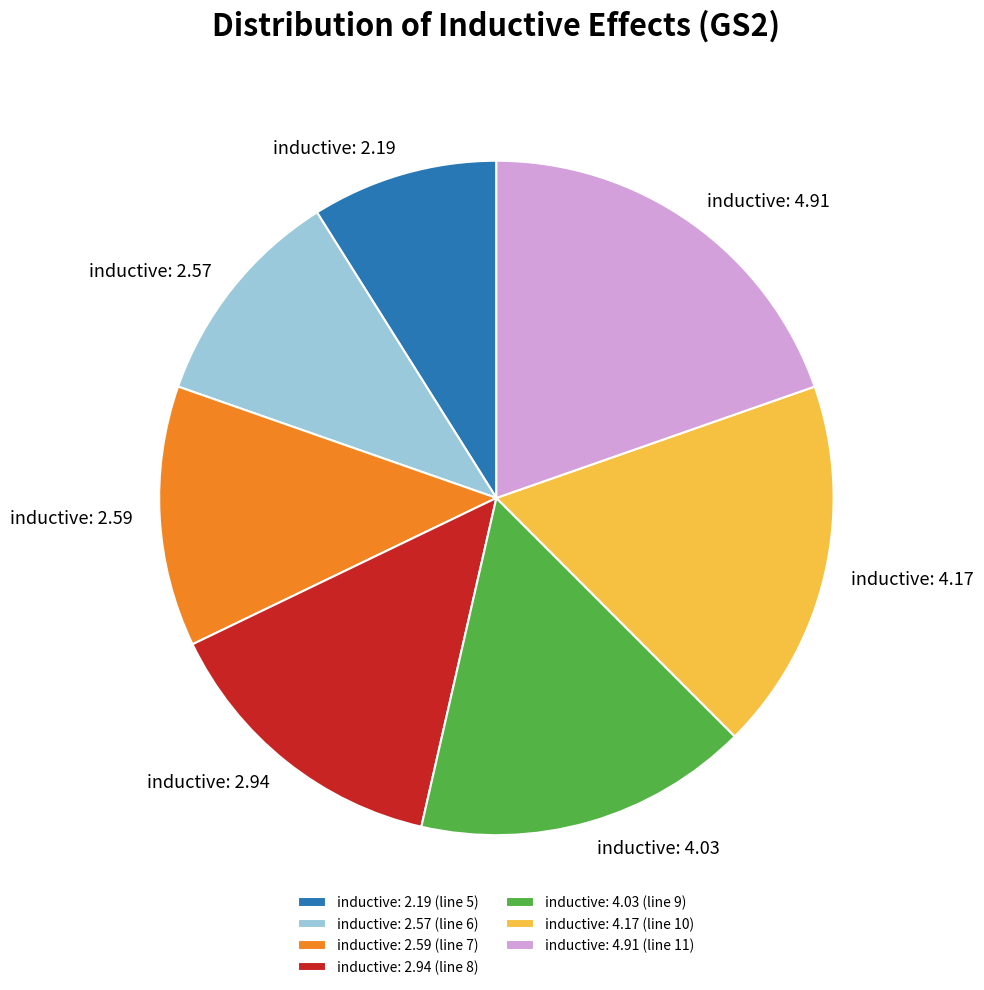

How many slices are in this pie chart?

7